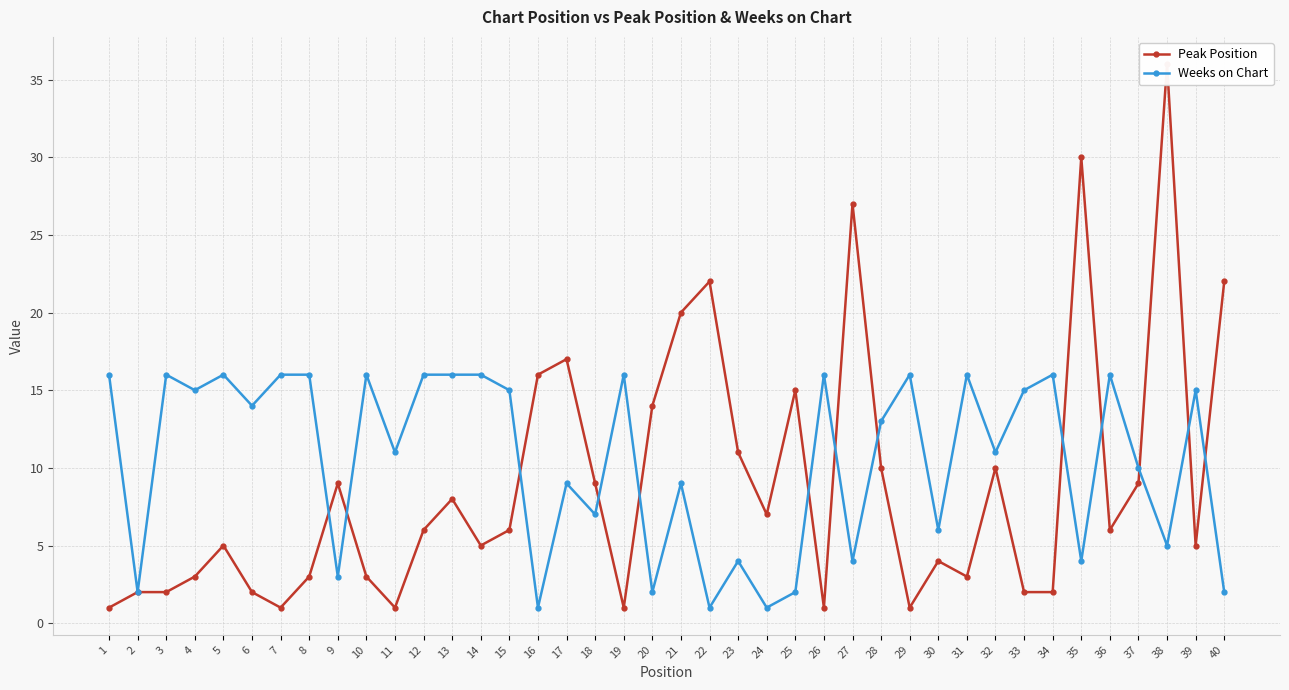

After their last crossing, which series has the higher values: Weeks on Chart or Peak Position?

Peak Position